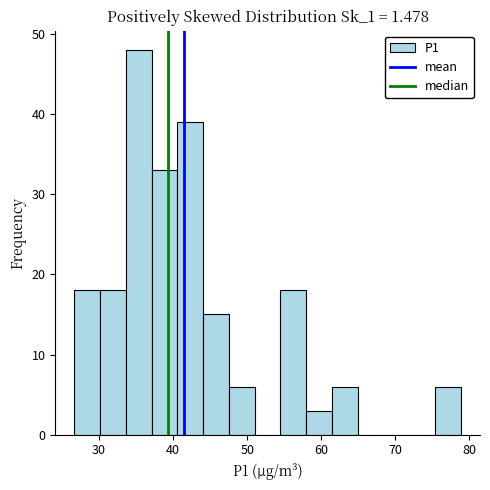

Around what value on the x-axis is the tallest bar? Give the approximate position of its centre, as read against the axis.

35